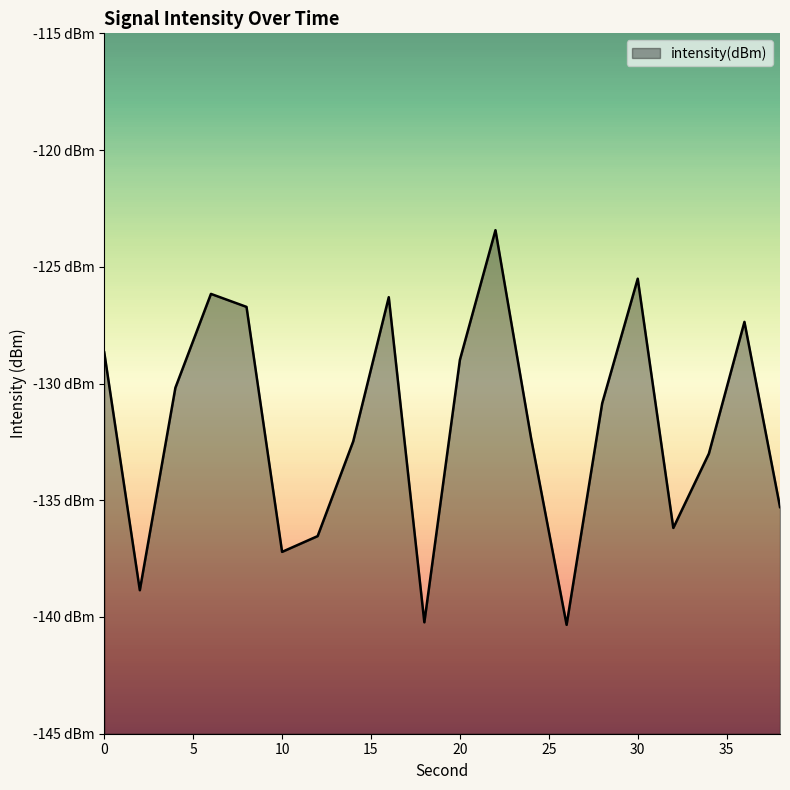

Where is the first local maximum?

6